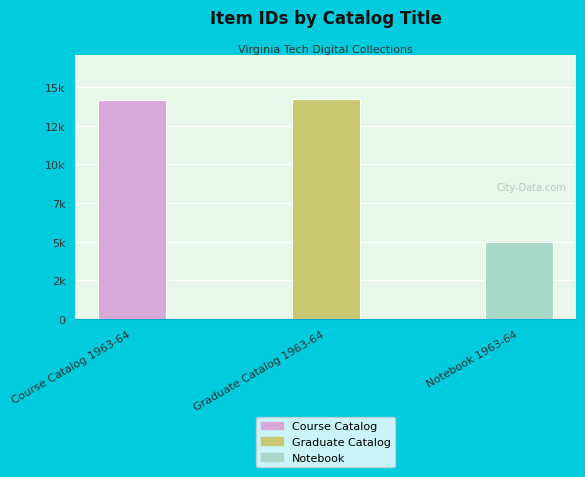

What is the label of the 2nd bar from the left?

Graduate Catalog 1963-64